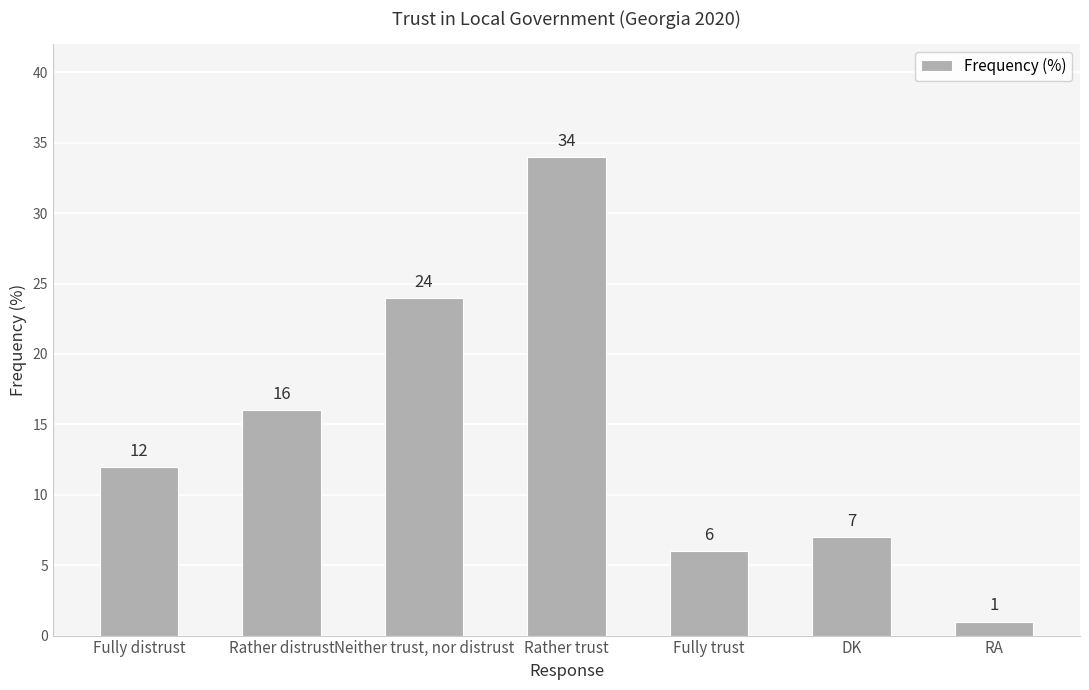

What is the sum of all values?

100